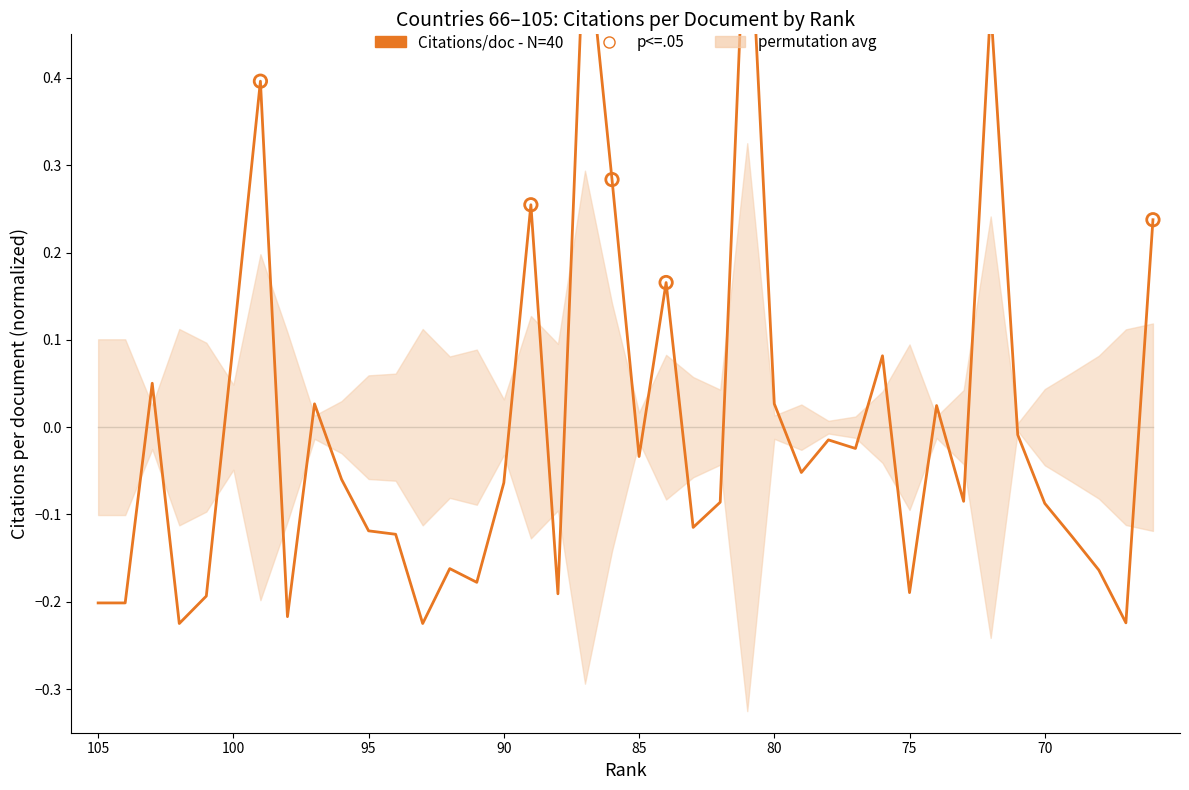

What is the change in value from 97 to 76?

+0.1